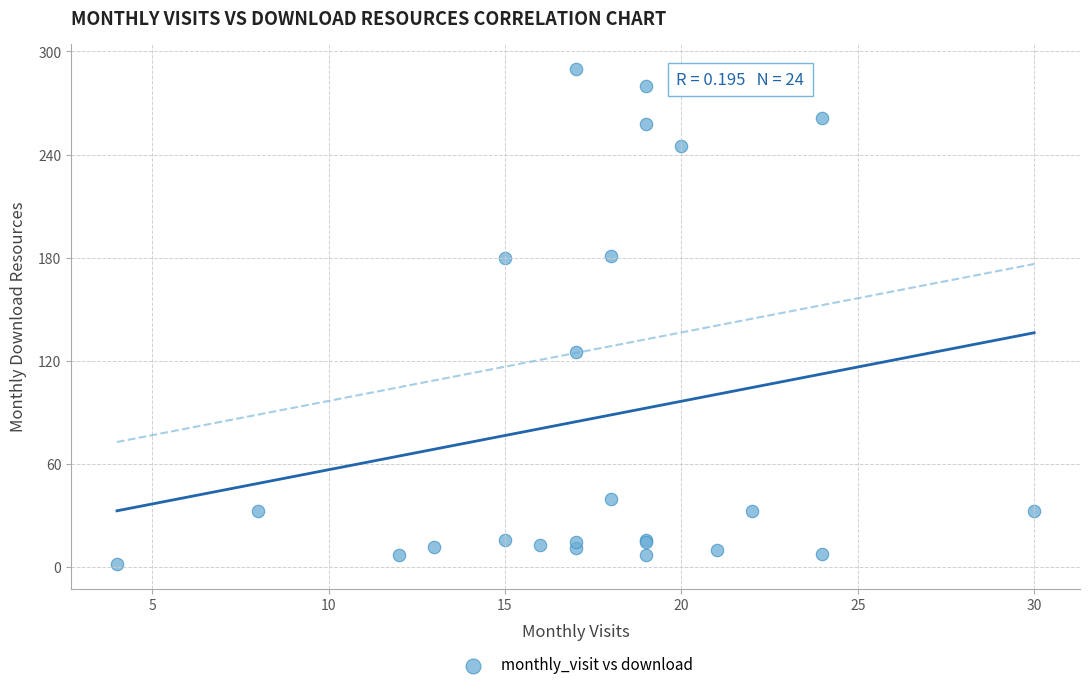

What Y value in the scatter plot is closest to 146?

125